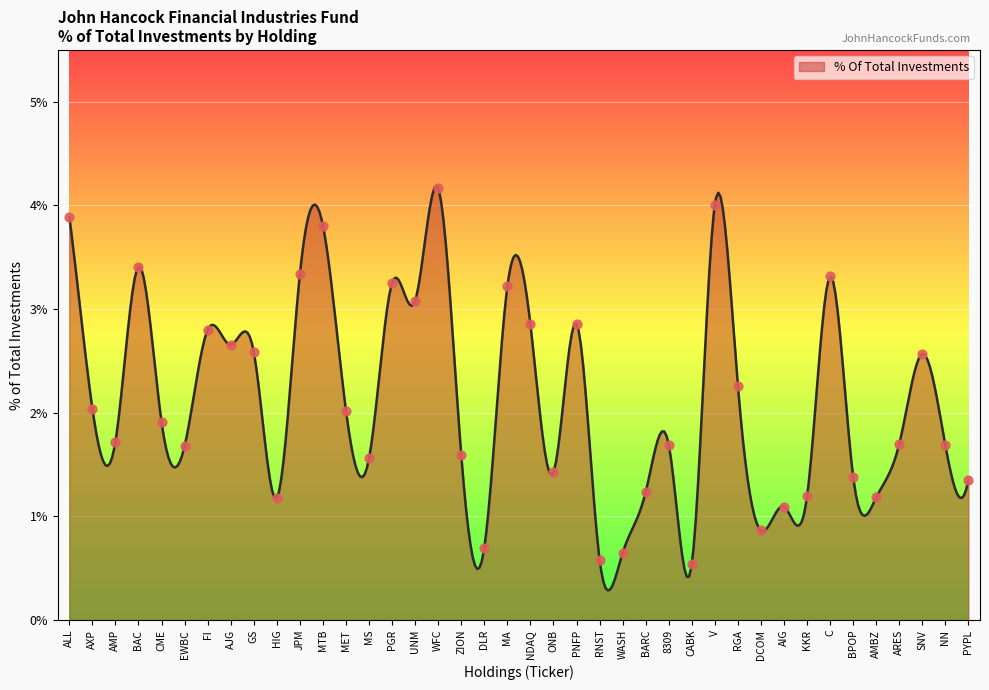

Between CABK and MS, which is larger?

MS